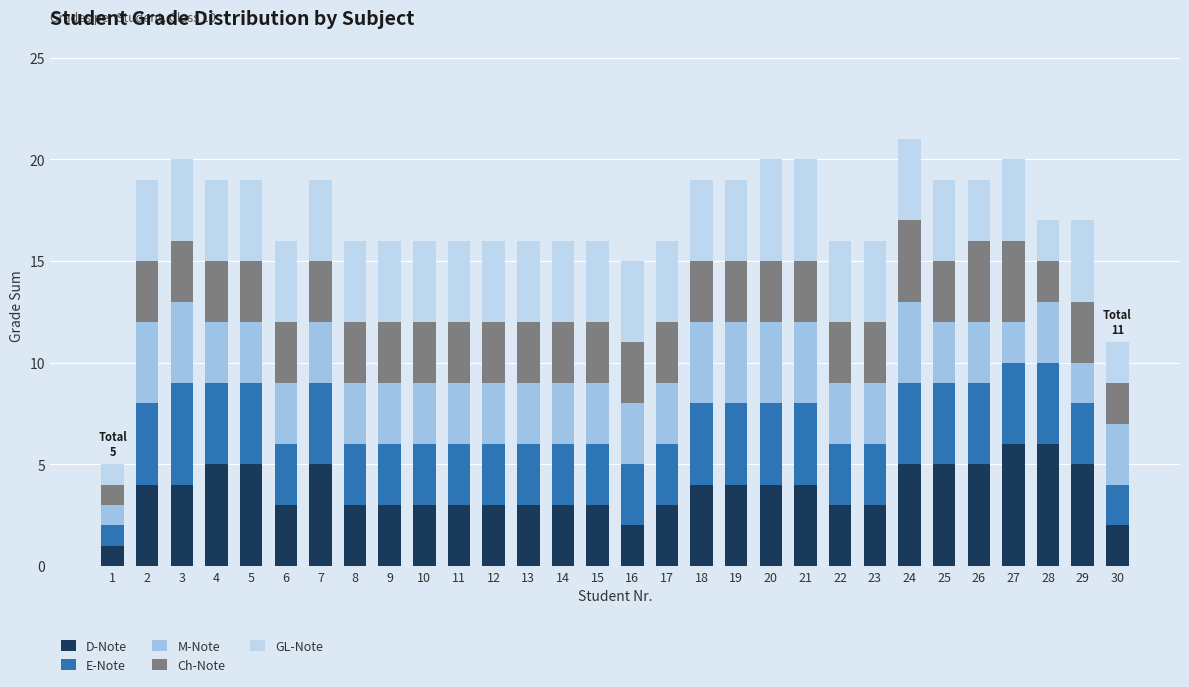

At 5, list the series in order from smallest to largest.

M-Note, Ch-Note, E-Note, GL-Note, D-Note